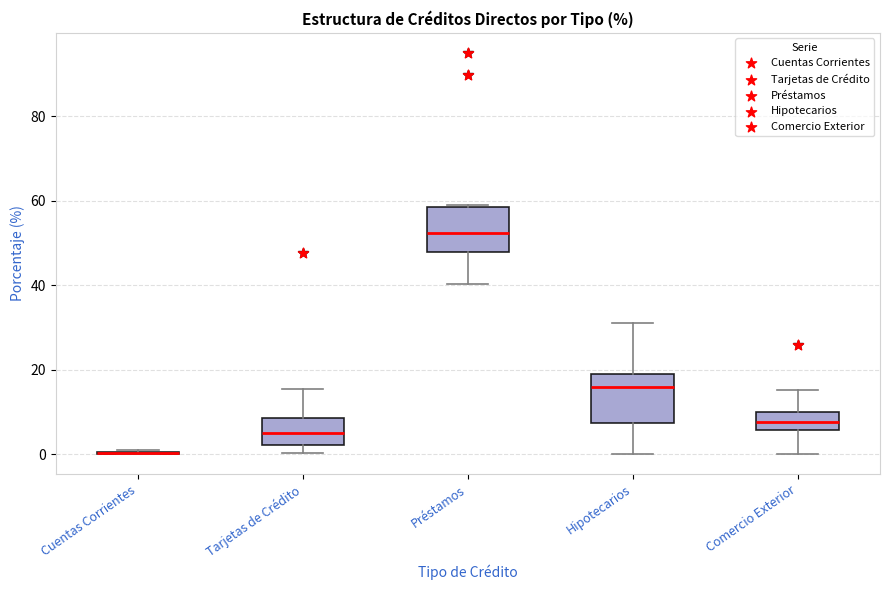

Where does the median line of the box for Préstamos sit on the y-axis? The values are not printed on the chart, so give them approximately, as read against the axis.

52